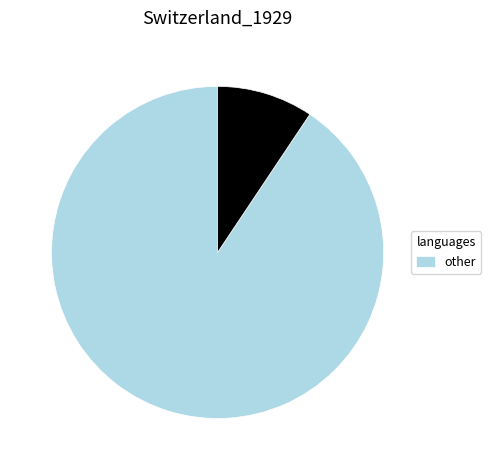

Is there a majority slice in this chart?

Yes